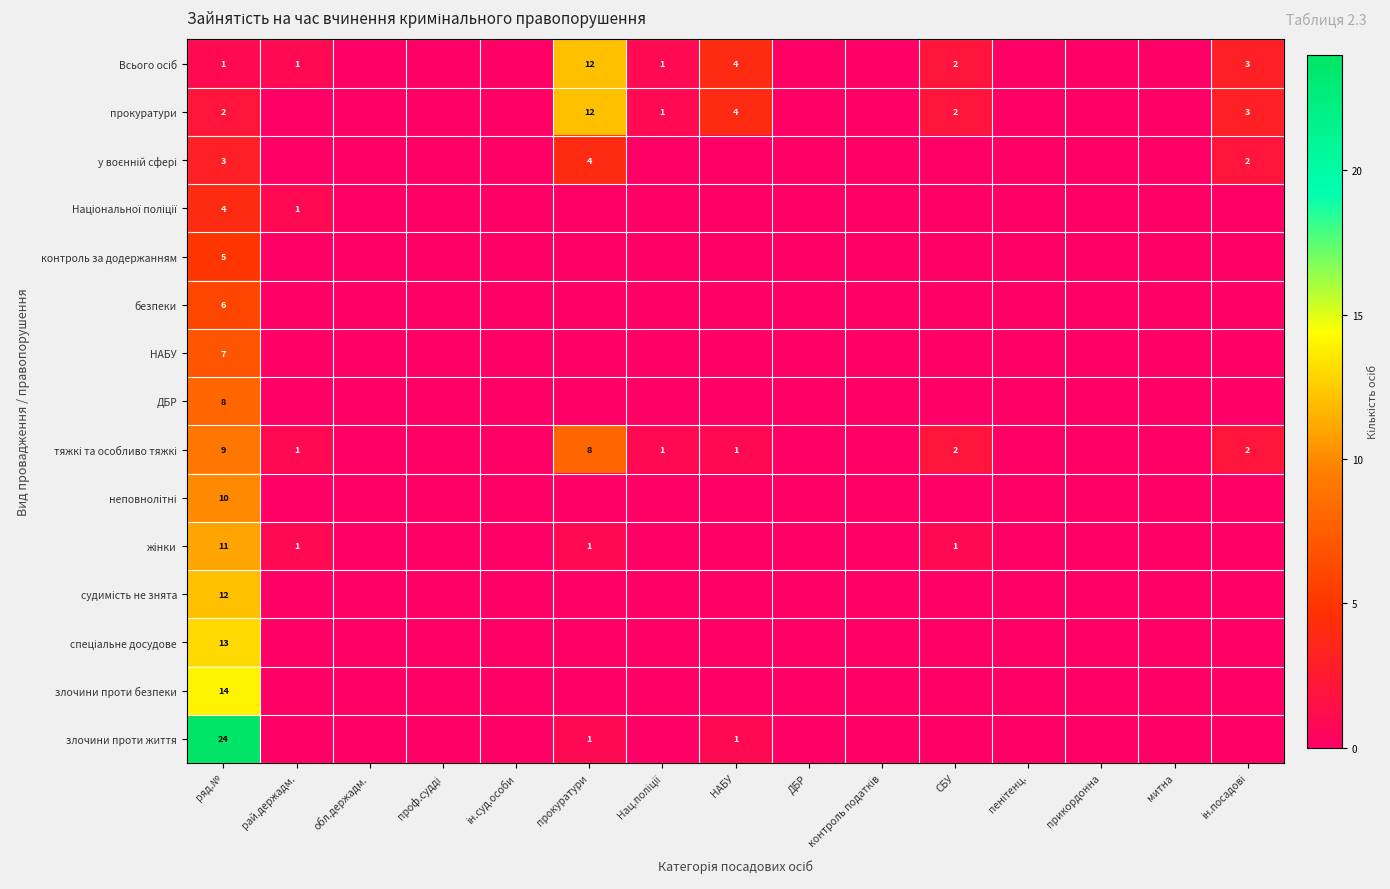

What is the spread (max minus min) of values at ряд.№?

23